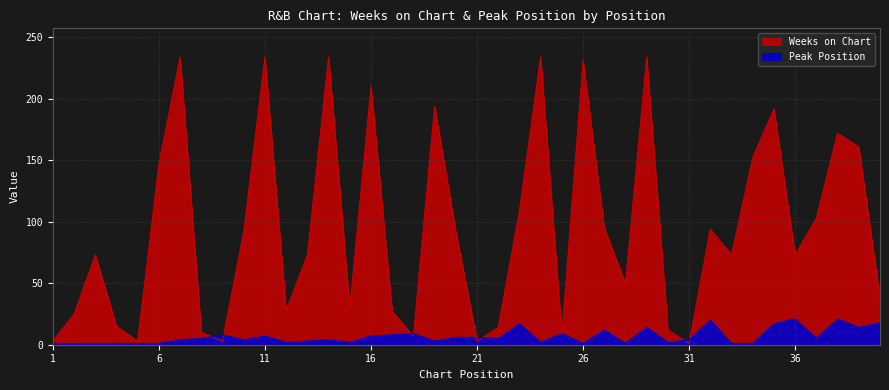

Rank the series at 38 from lowest to highest value.

Peak Position, Weeks on Chart